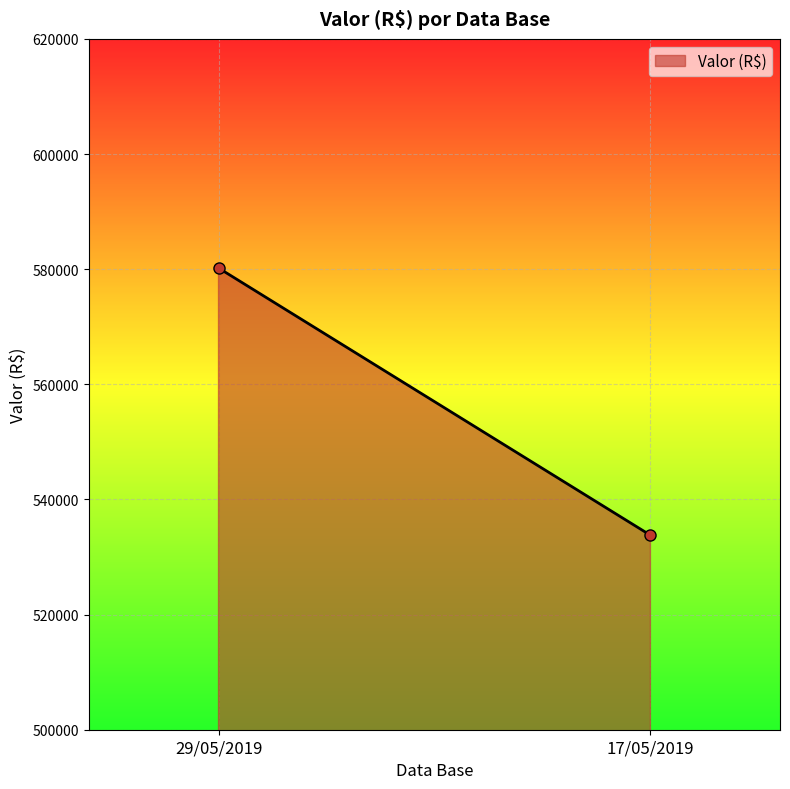

What is the smallest value displayed?

533785.0